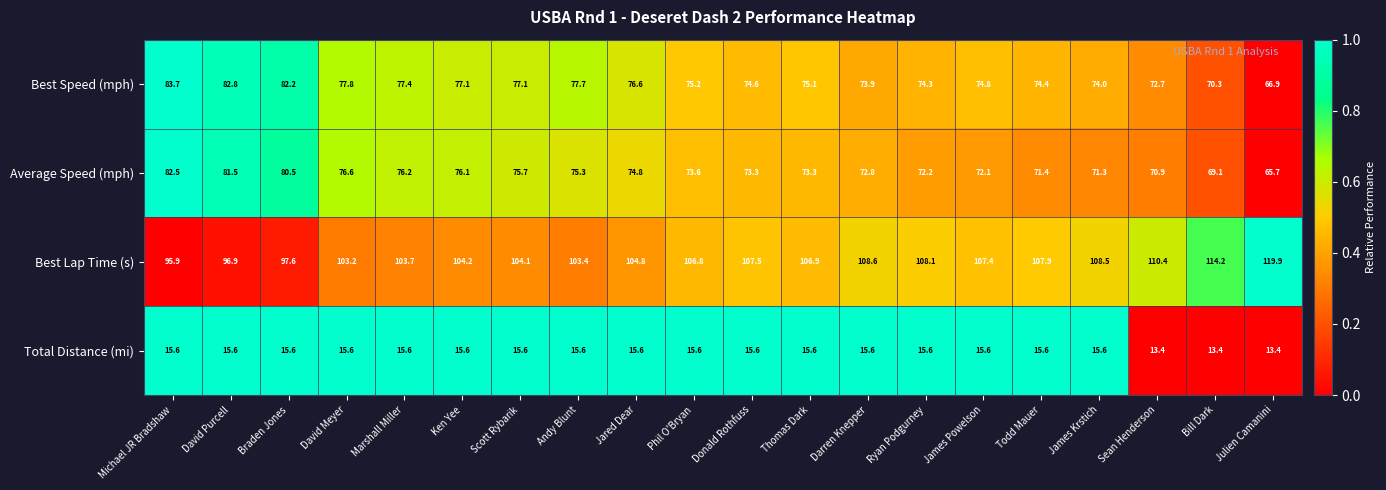

What is the difference between the maximum and second lowest values in the Best Speed (mph) series?

13.4